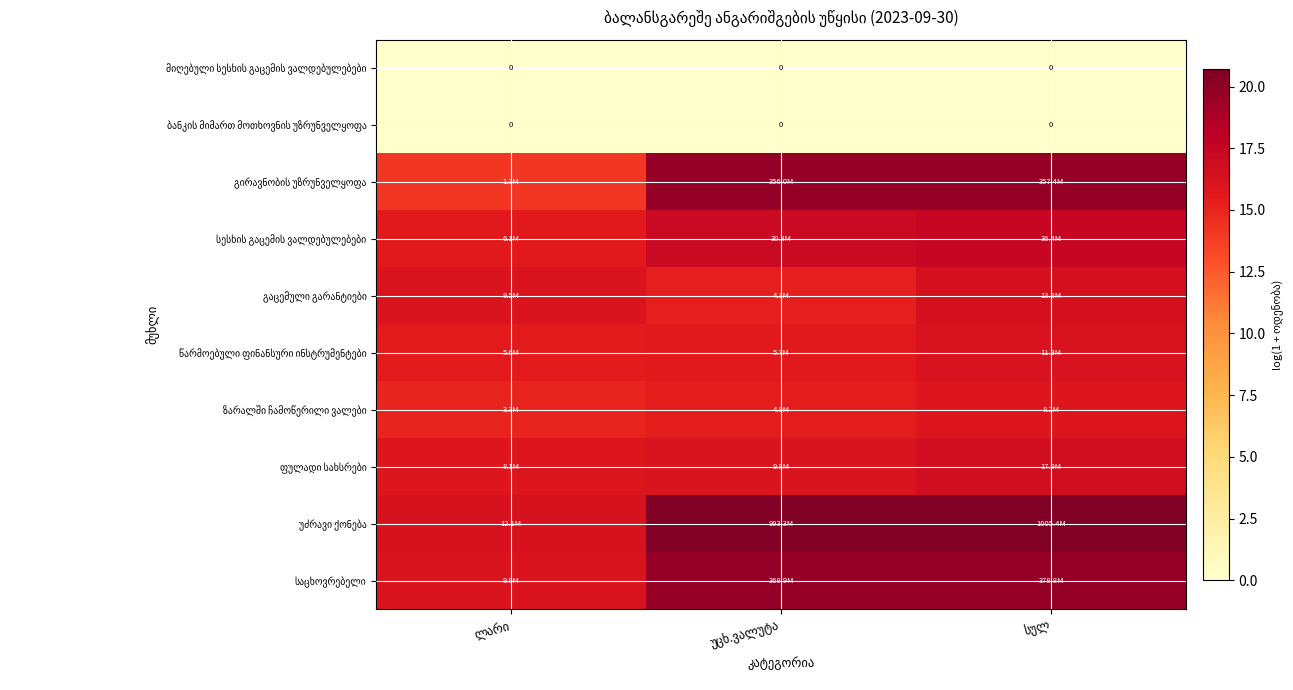

Between ლარი and სულ, which is larger?

ლარი